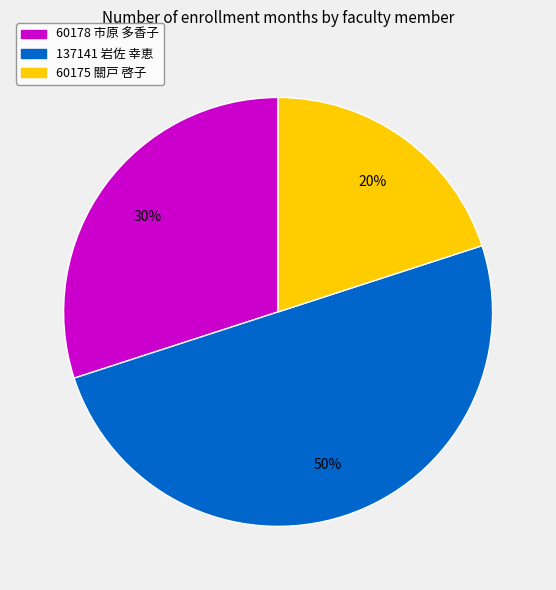

Is the sum of 137141 岩佐 幸恵 and 60178 市原 多香子 greater than half?

Yes